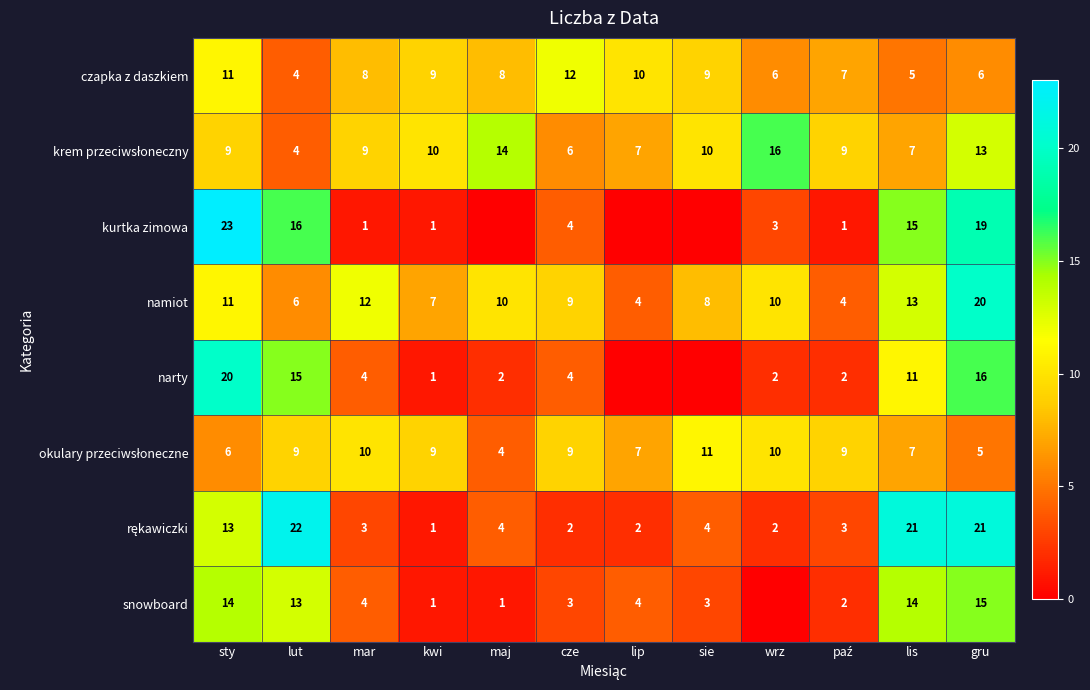

What is the total value across all series at cze?

49